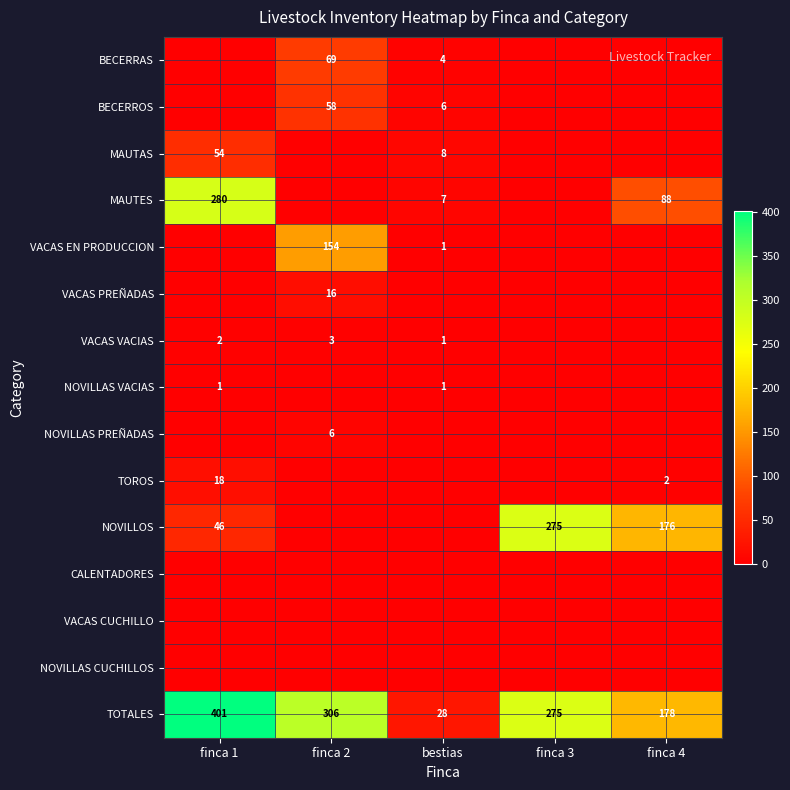

At which category is the sum across all series the highest?

finca 1